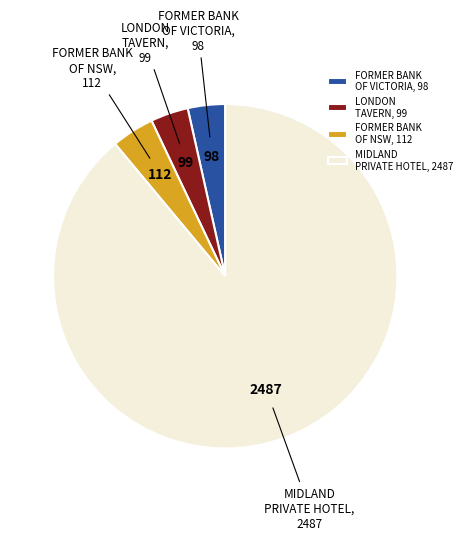

Is the sum of FORMER BANK OF NSW and FORMER BANK OF VICTORIA greater than half?

No